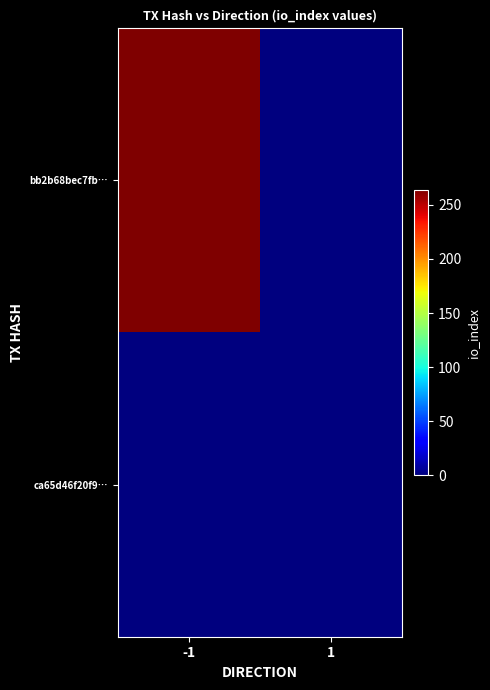

Reading left to right, transcribe all the data shown in this chart.

bb2b68bec7fb…: -1=264	1=0
ca65d46f20f9…: -1=0	1=1